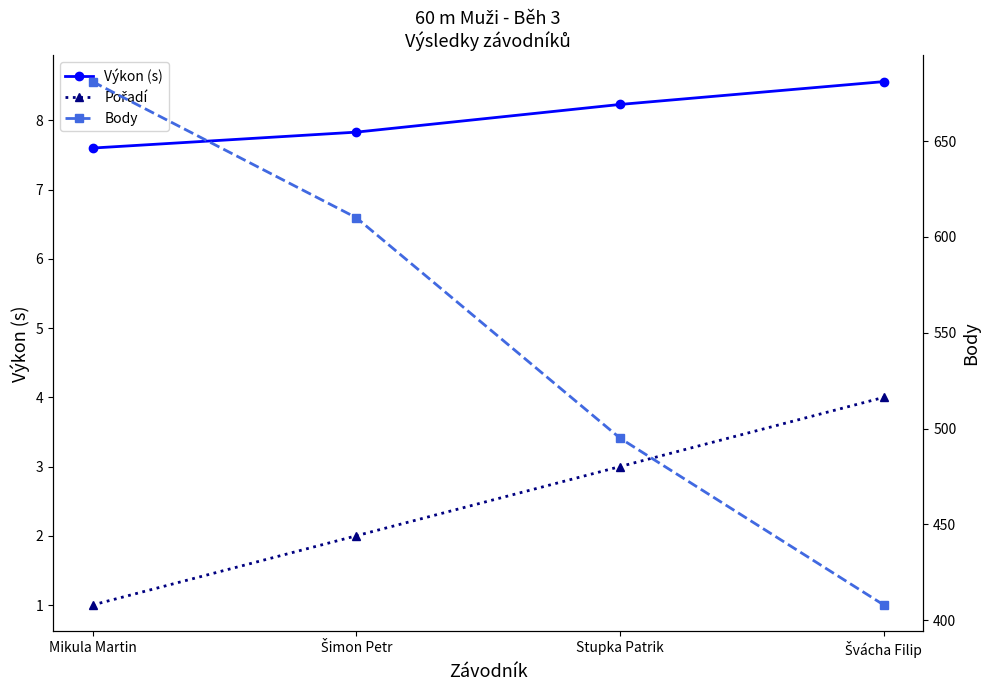

Read the Body value at Švácha Filip.

408.0